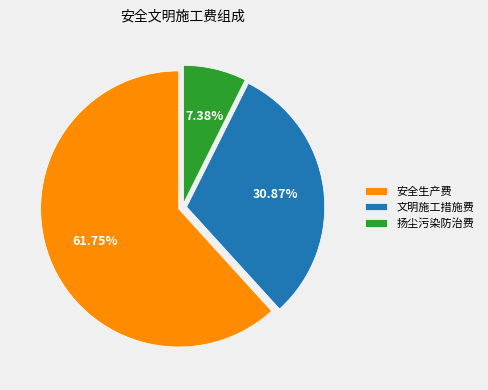

Which category has the smallest portion of the pie?

扬尘污染防治费